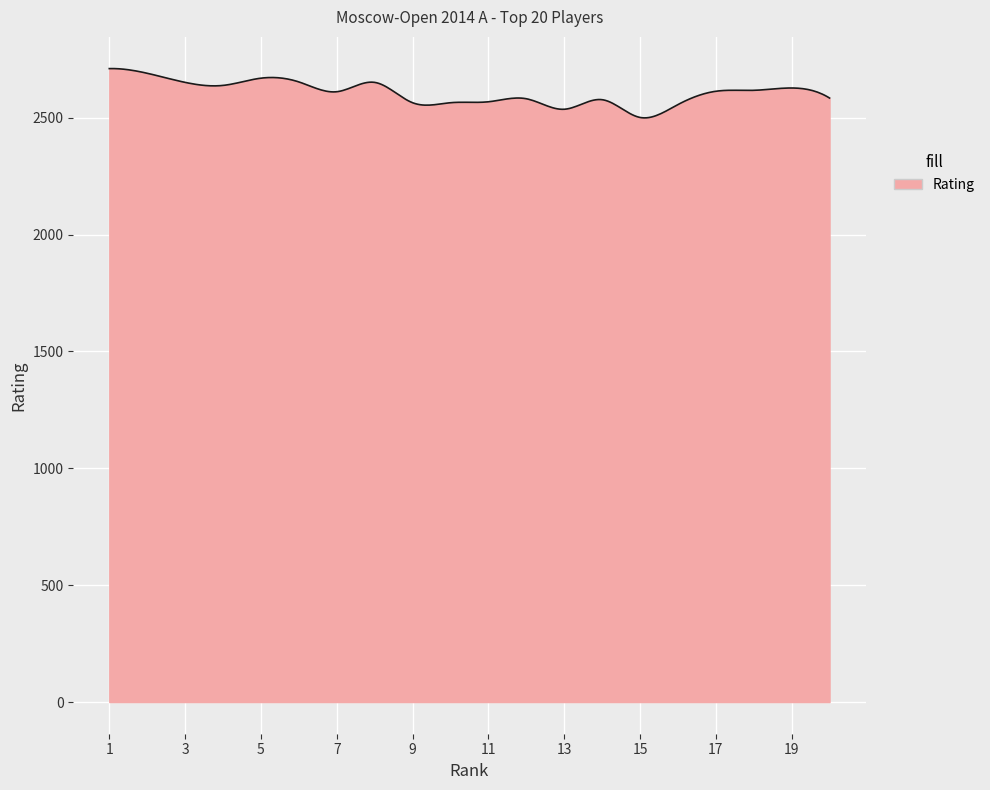

How many lines are shown in the chart?

1